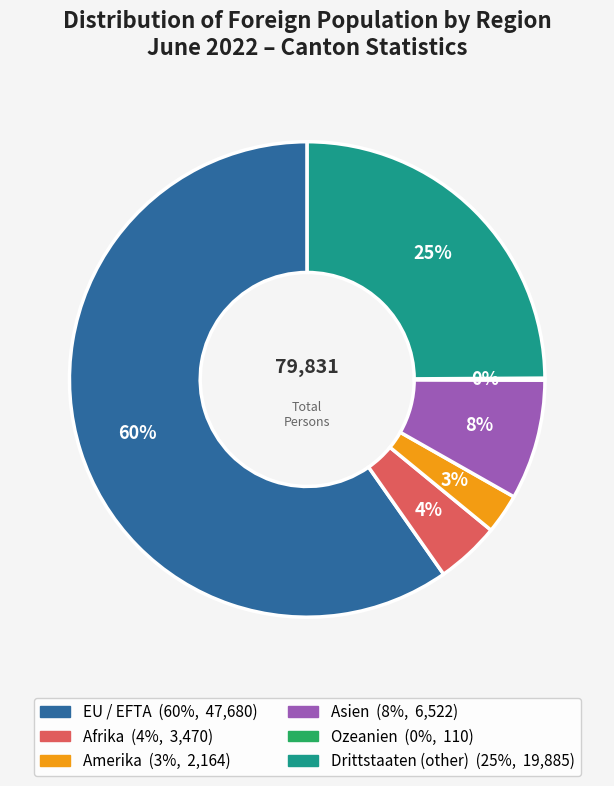

Is there any slice that represents more than half of the pie?

Yes